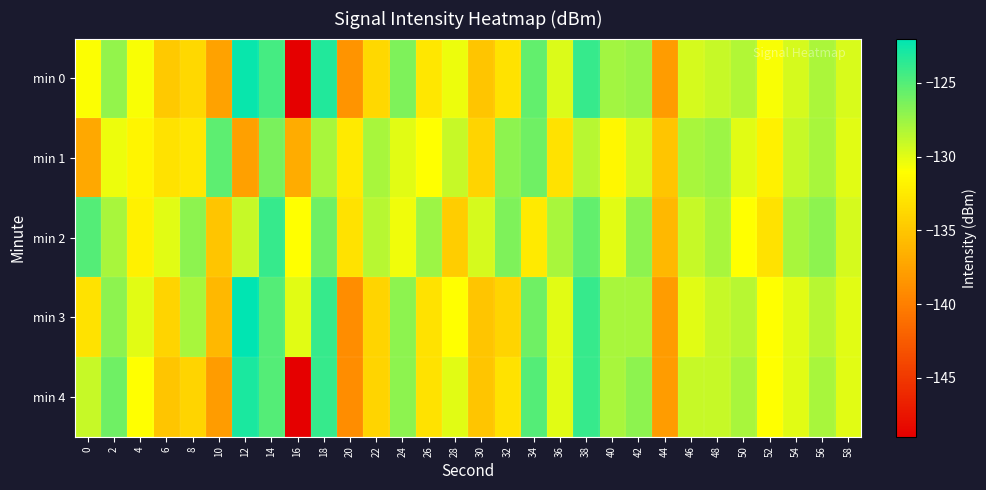

Between 26 and 40, which series saw the biggest shift?

min 3